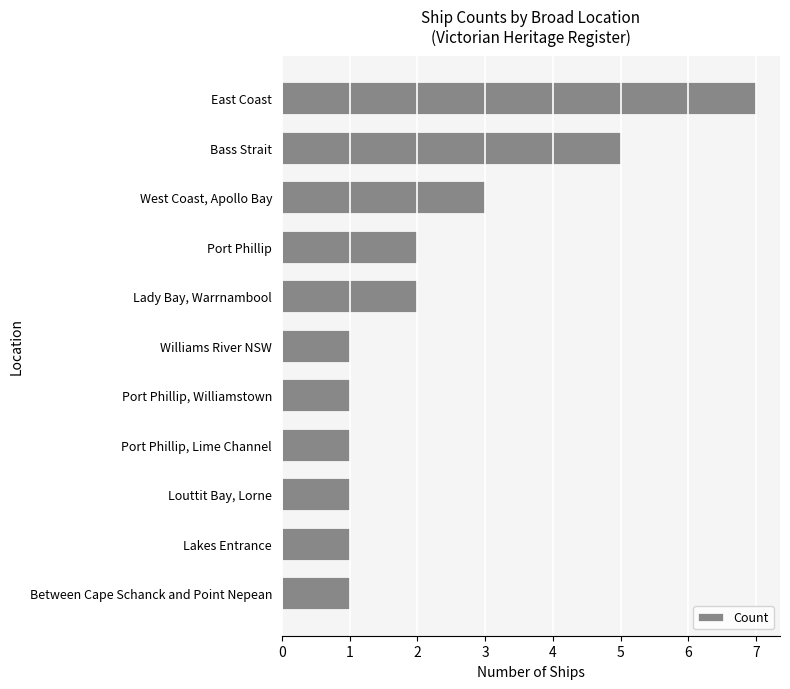

Is it true that the value at Lady Bay, Warrnambool is 3?

False